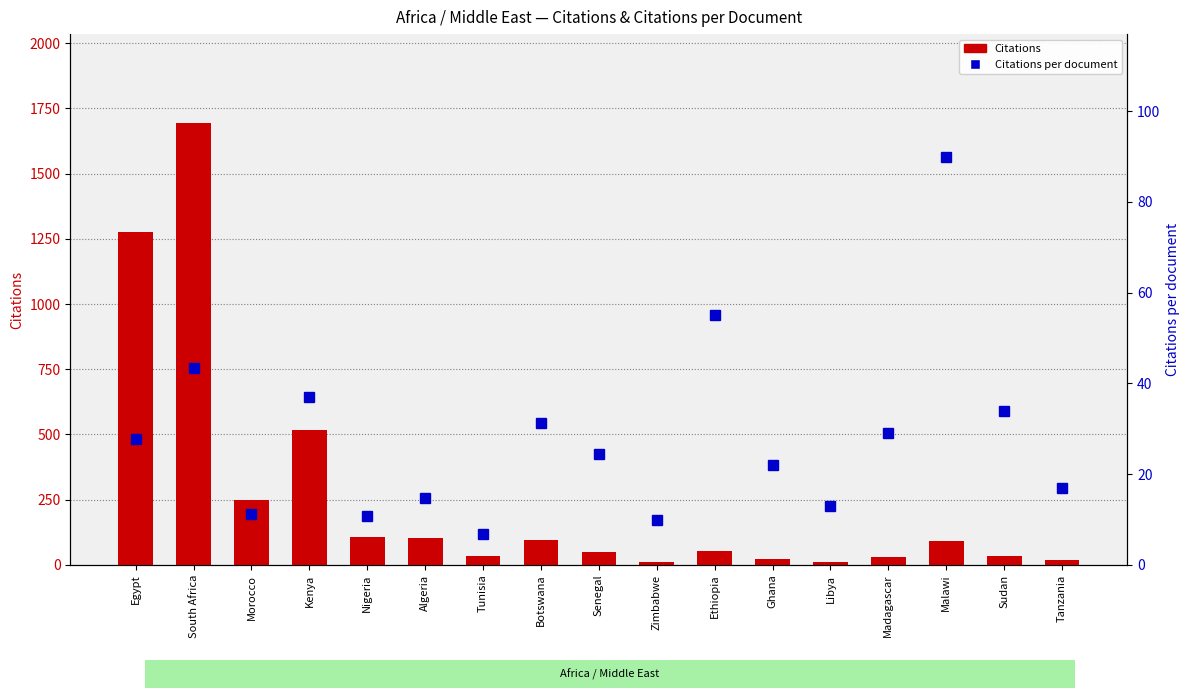

The Citations per document series shows 6.9 at Zimbabwe. True or false?

False